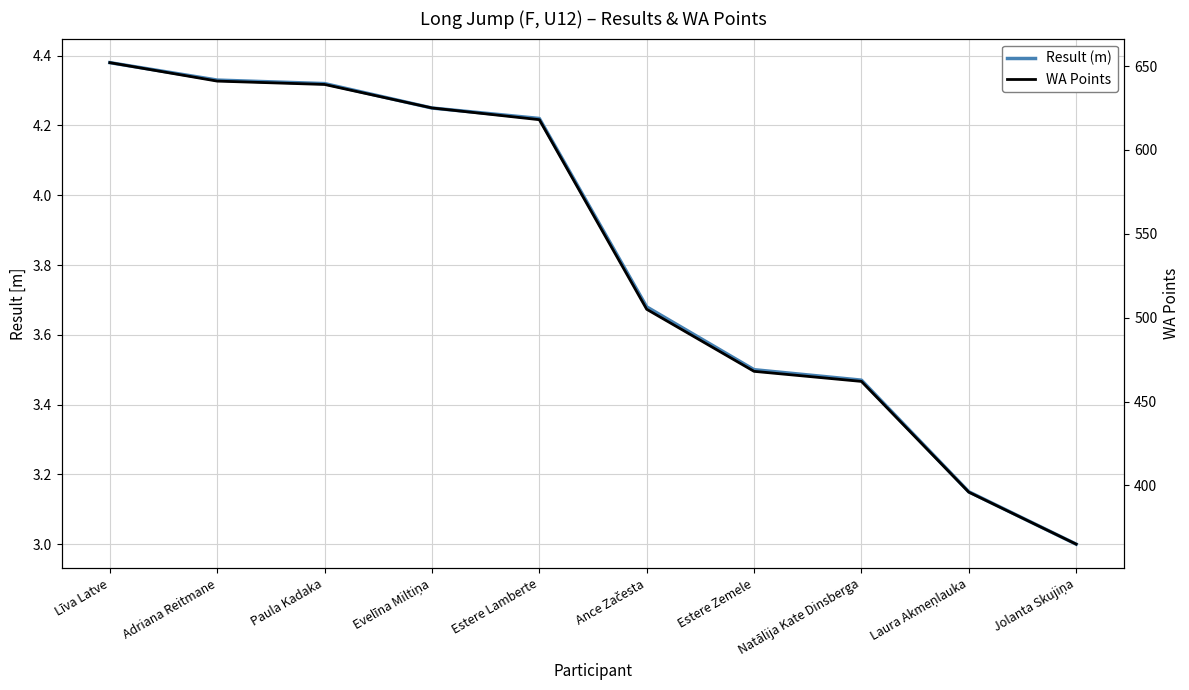

Rank the categories by Result (m) value from highest to lowest.

Līva Latve, Adriana Reitmane, Paula Kadaka, Evelīna Miltiņa, Estere Lamberte, Ance Začesta, Estere Zemele, Natālija Kate Dinsberga, Laura Akmeņlauka, Jolanta Skujiņa